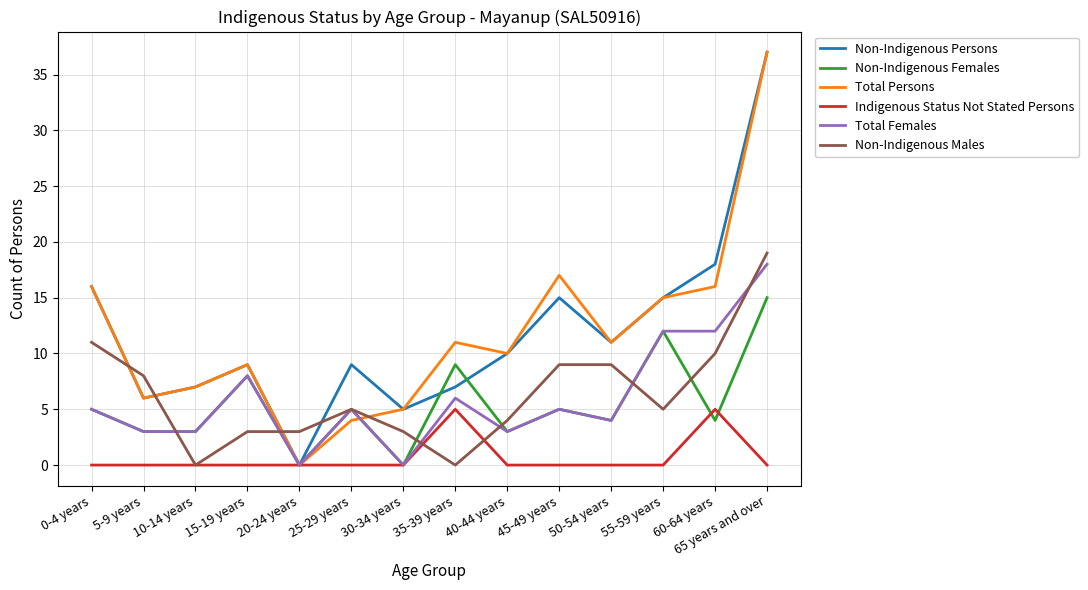

How many lines are shown in the chart?

6